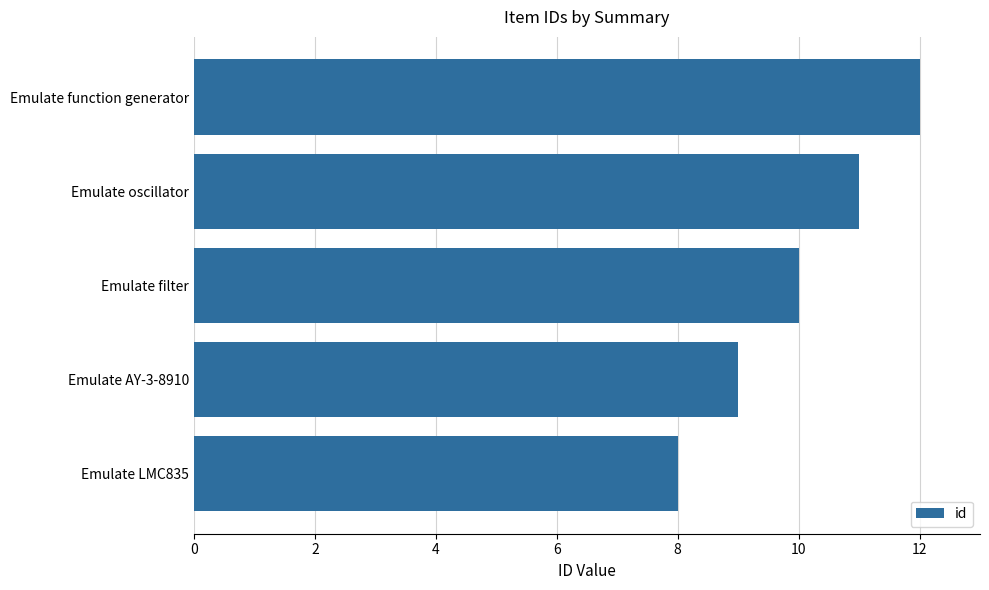

List the labels in order of value, largest first.

Emulate function generator, Emulate oscillator, Emulate filter, Emulate AY-3-8910, Emulate LMC835